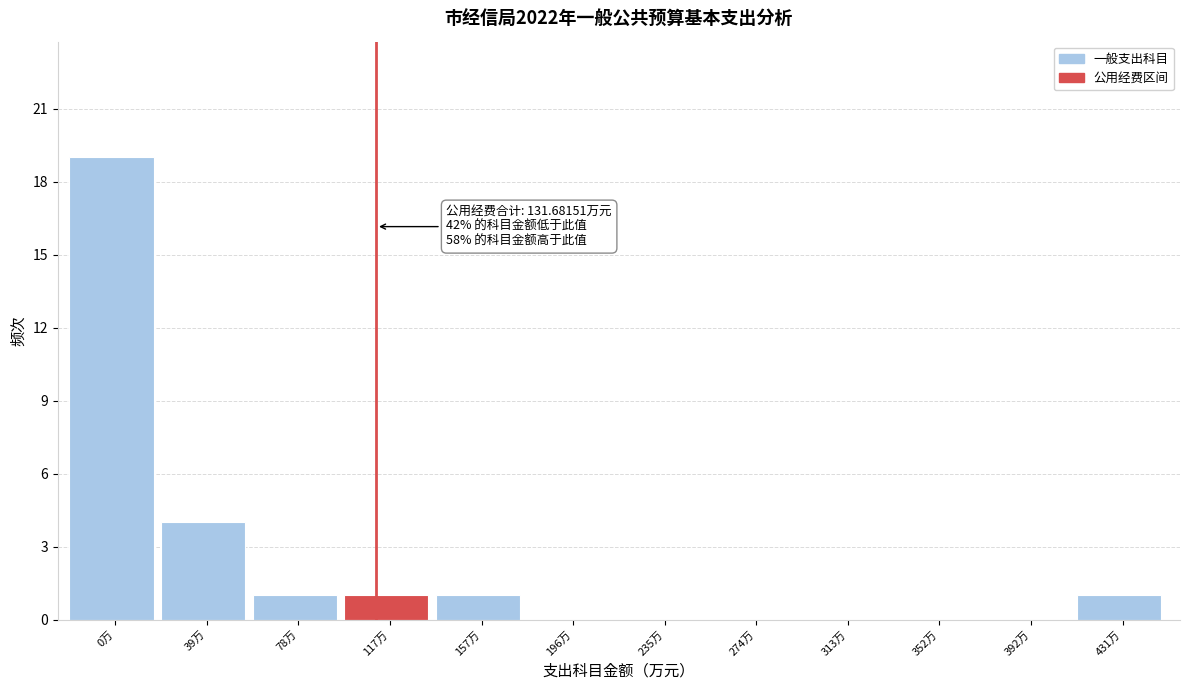

Reading left to right, what are all the values shown in this chart?

0万=19	39万=4	78万=1	117万=1	157万=1	196万=0	235万=0	274万=0	313万=0	352万=0	392万=0	431万=1